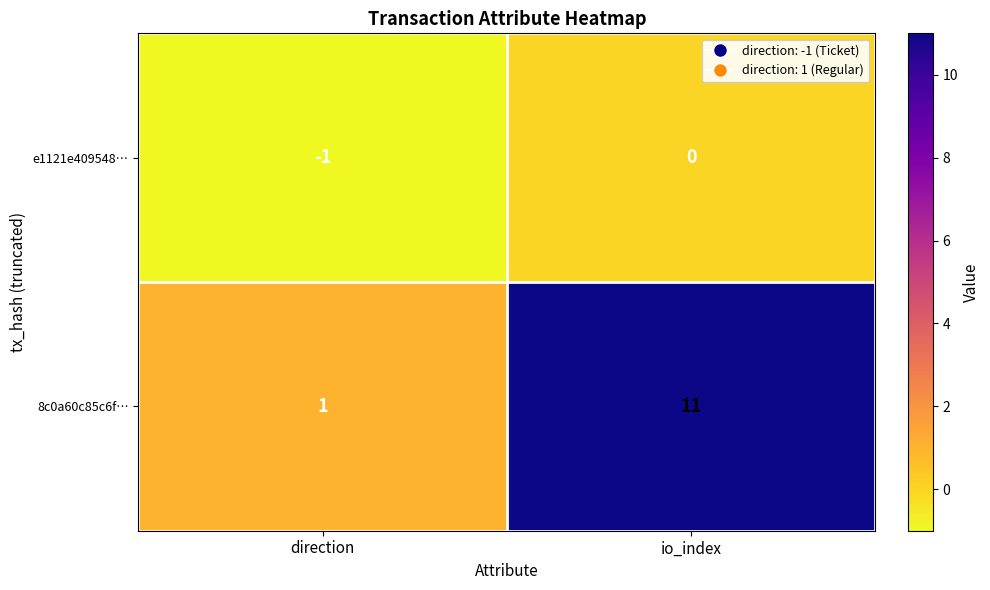

List the series in order of their overall mean, lowest first.

e1121e409548…, 8c0a60c85c6f…